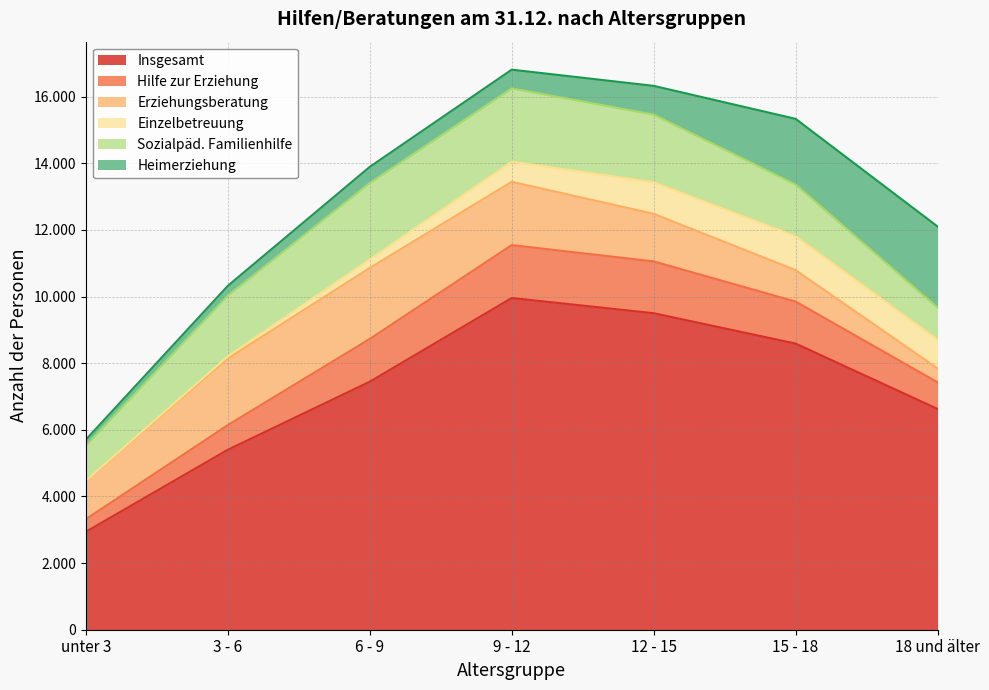

True or false: Sozialpäd. Familienhilfe has a value of 1822 at 3 - 6.

True